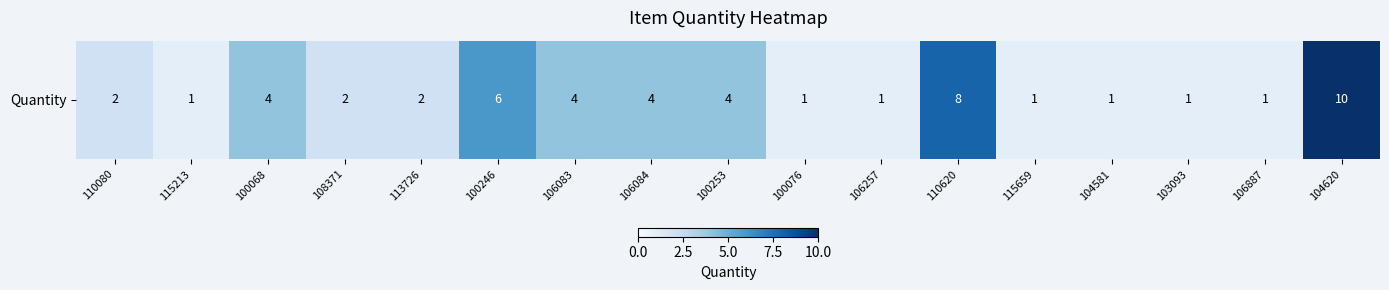

List the labels in order of value, largest first.

104620, 110620, 100246, 100068, 106083, 106084, 100253, 110080, 108371, 113726, 115213, 100076, 106257, 115659, 104581, 103093, 106887